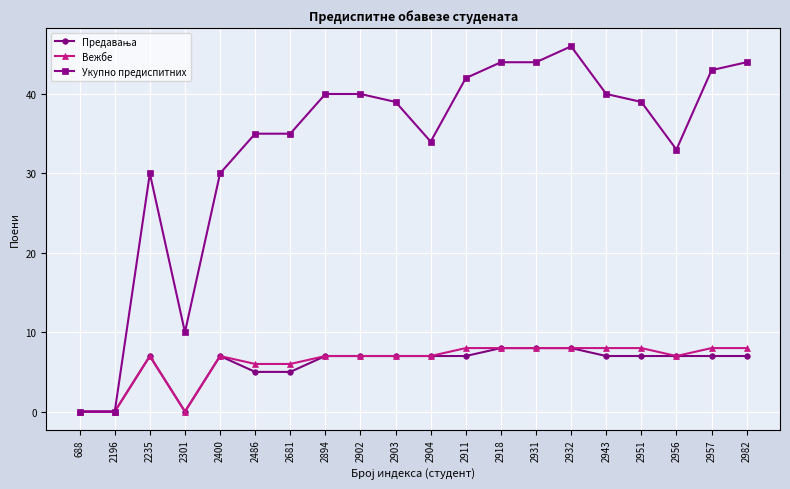

Which series has the widest spread of values?

Укупно предиспитних